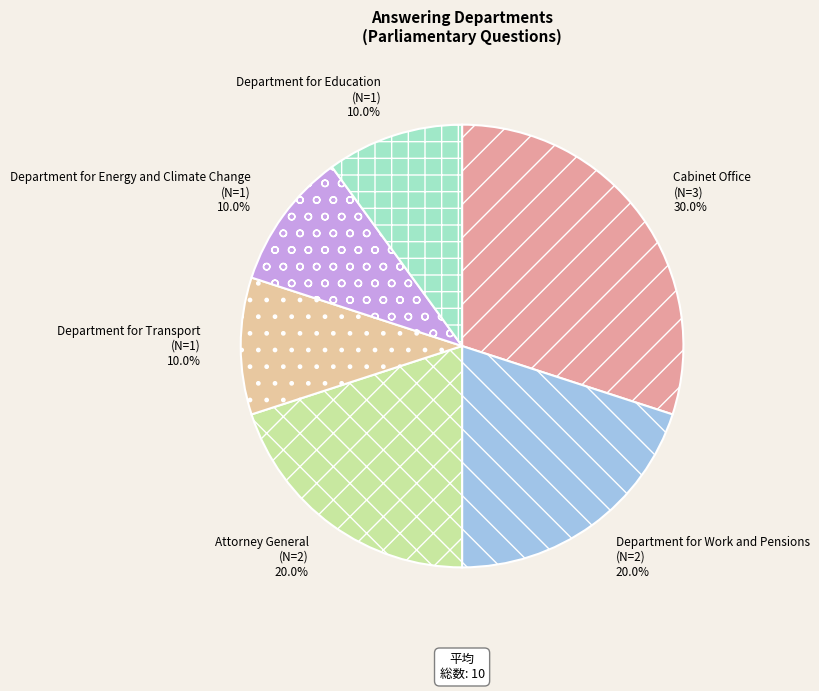

The Department for Work and Pensions slice represents 20% of the pie. True or false?

True